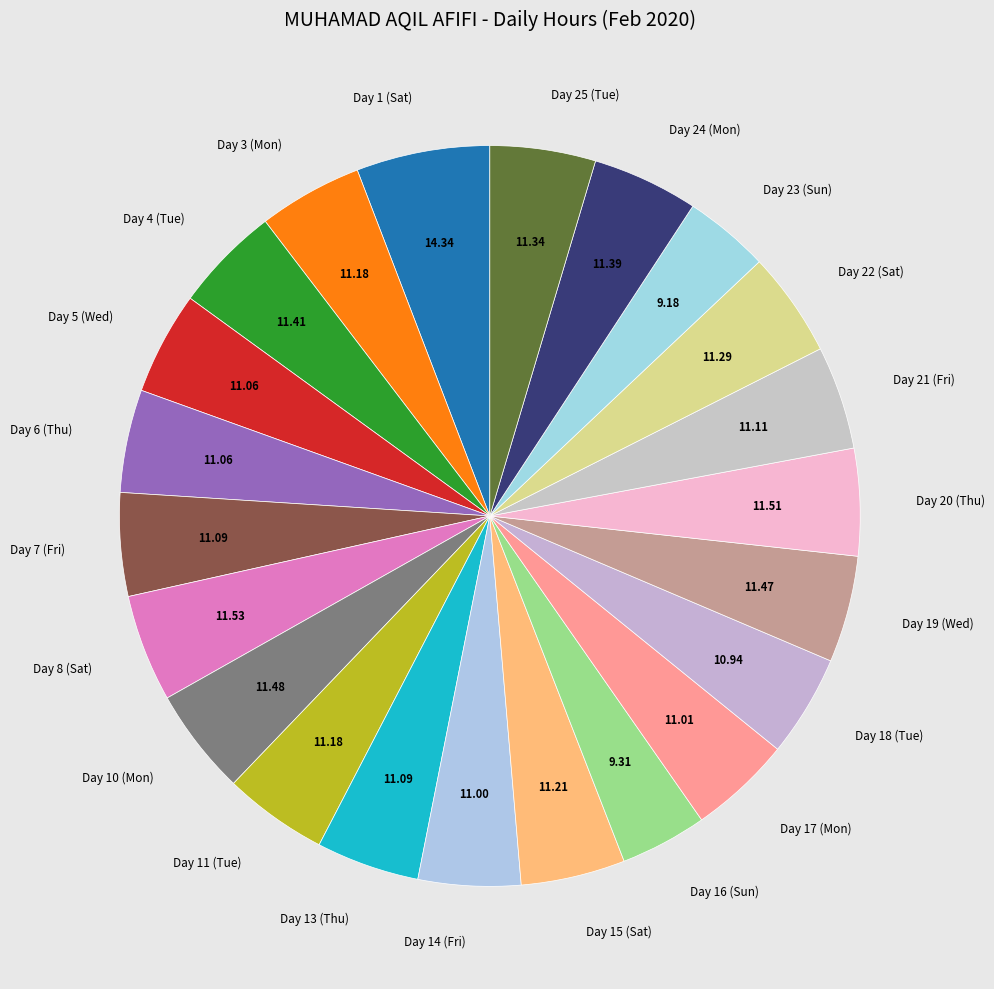

Is there any slice that represents more than half of the pie?

No